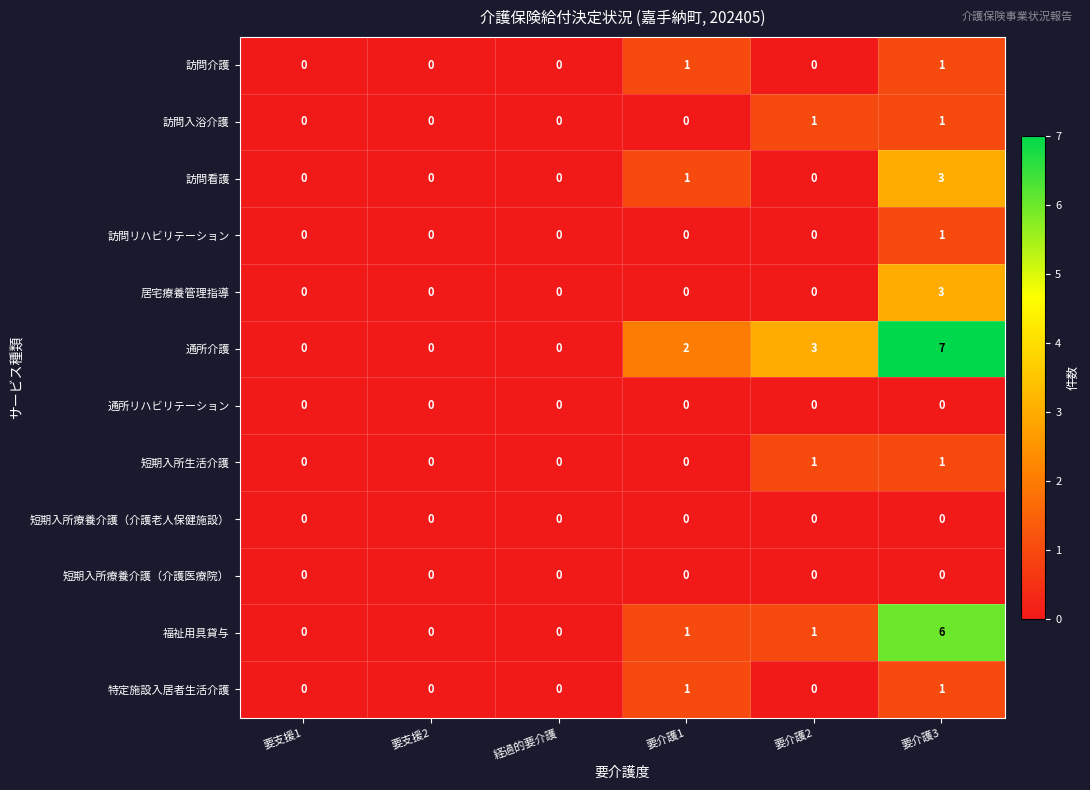

At which category does the chart reach its peak across all series?

要介護3